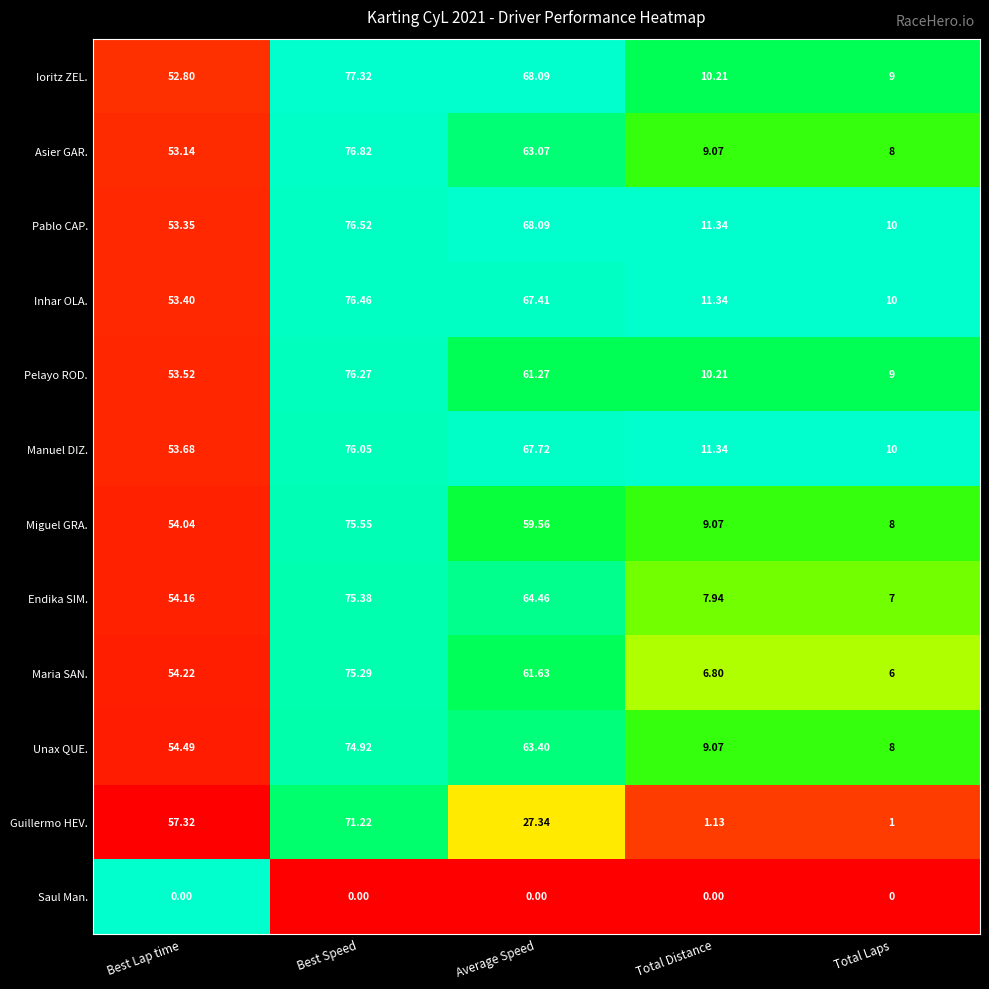

At Best Speed, list the series in order from smallest to largest.

Saul Man., Guillermo HEV., Unax QUE., Maria SAN., Endika SIM., Miguel GRA., Manuel DIZ., Pelayo ROD., Inhar OLA., Pablo CAP., Asier GAR., Ioritz ZEL.